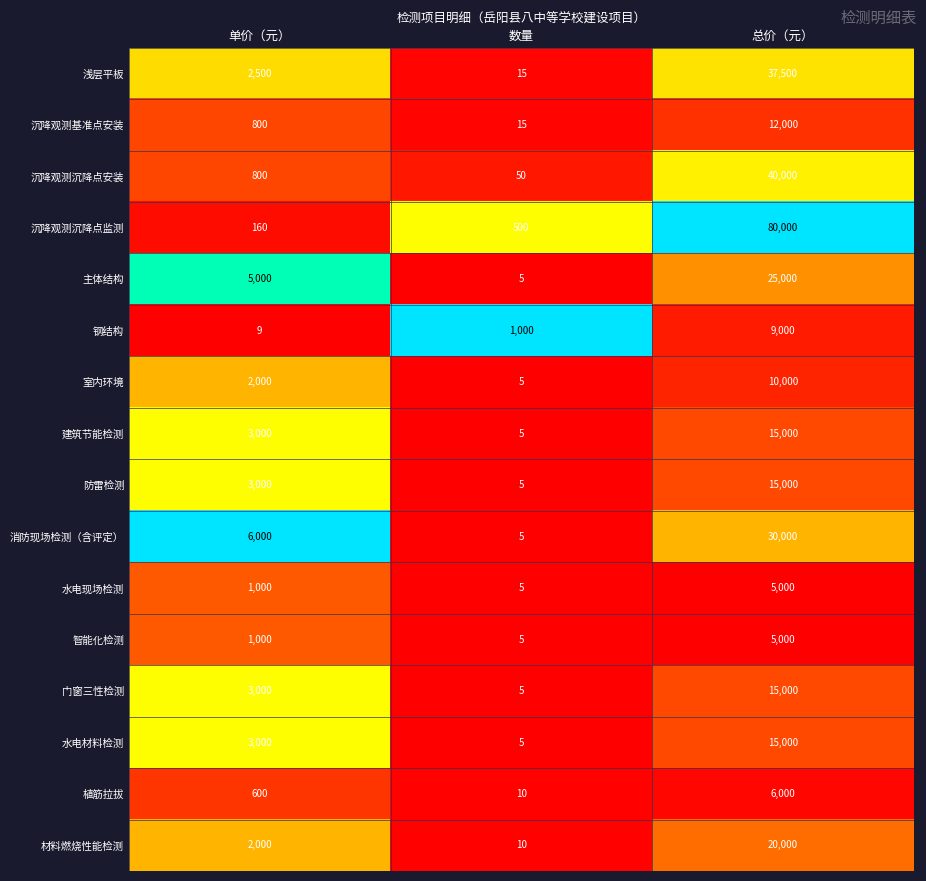

What is the maximum value shown in the chart?

80000